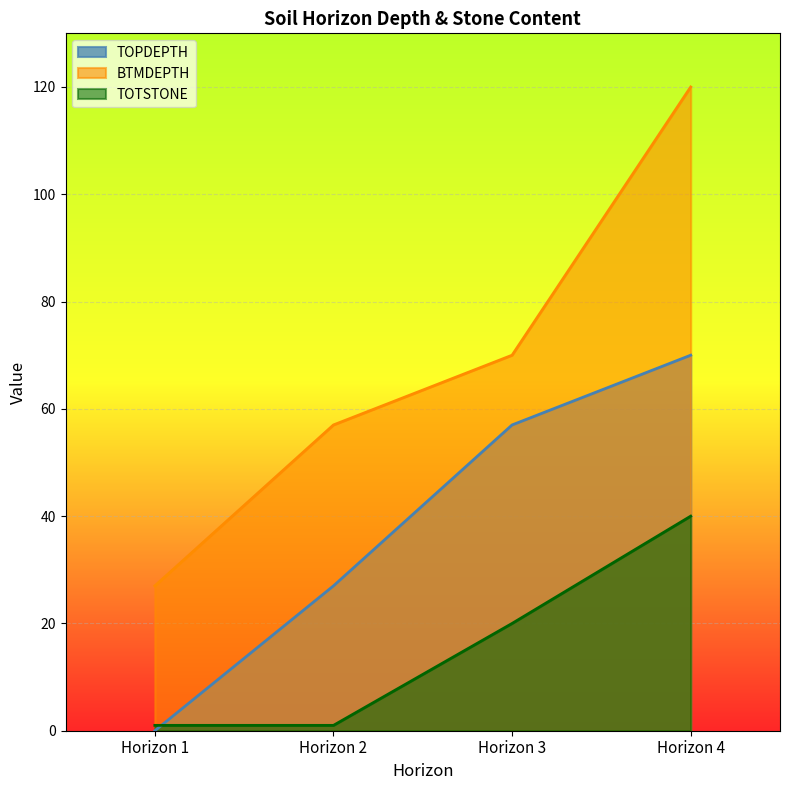

What is the difference between the second highest and second lowest values in the TOTSTONE series?

19